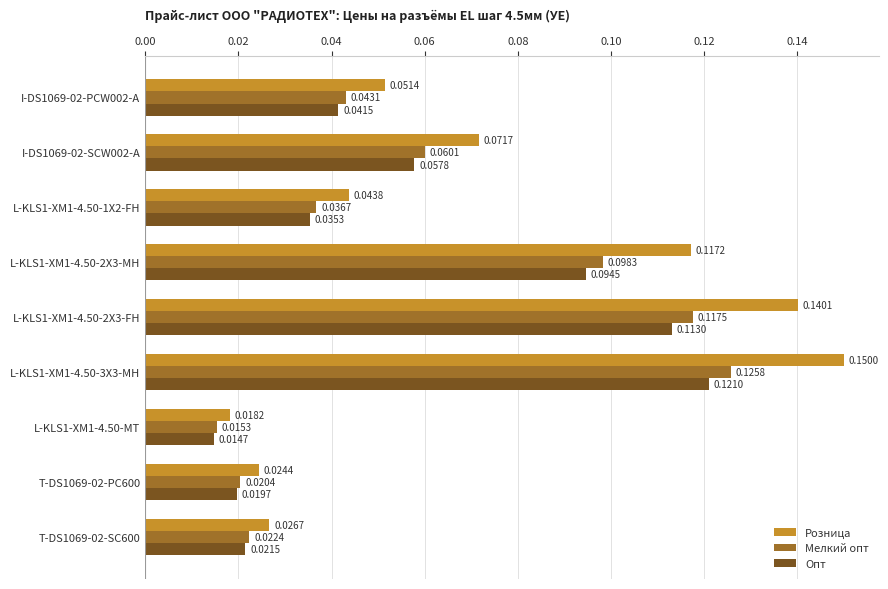

Which series changed the most between L-KLS1-XM1-4.50-3X3-MH and T-DS1069-02-PC600?

Розница